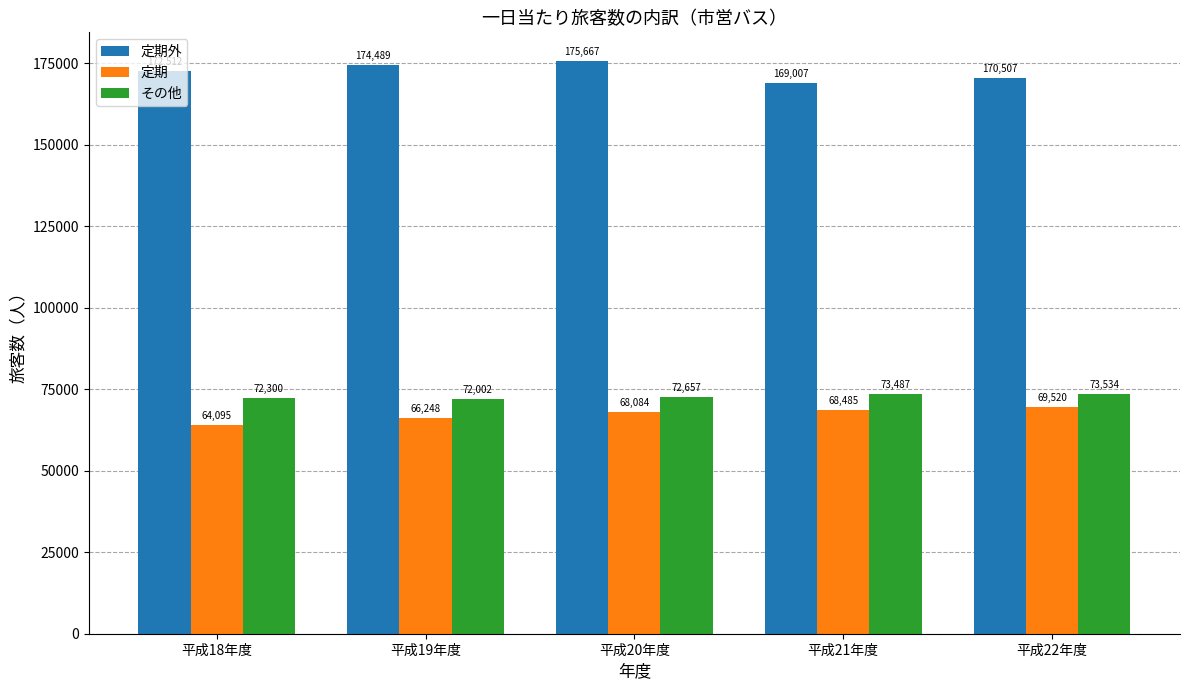

What is the label of the 5th bar from the left?

平成22年度